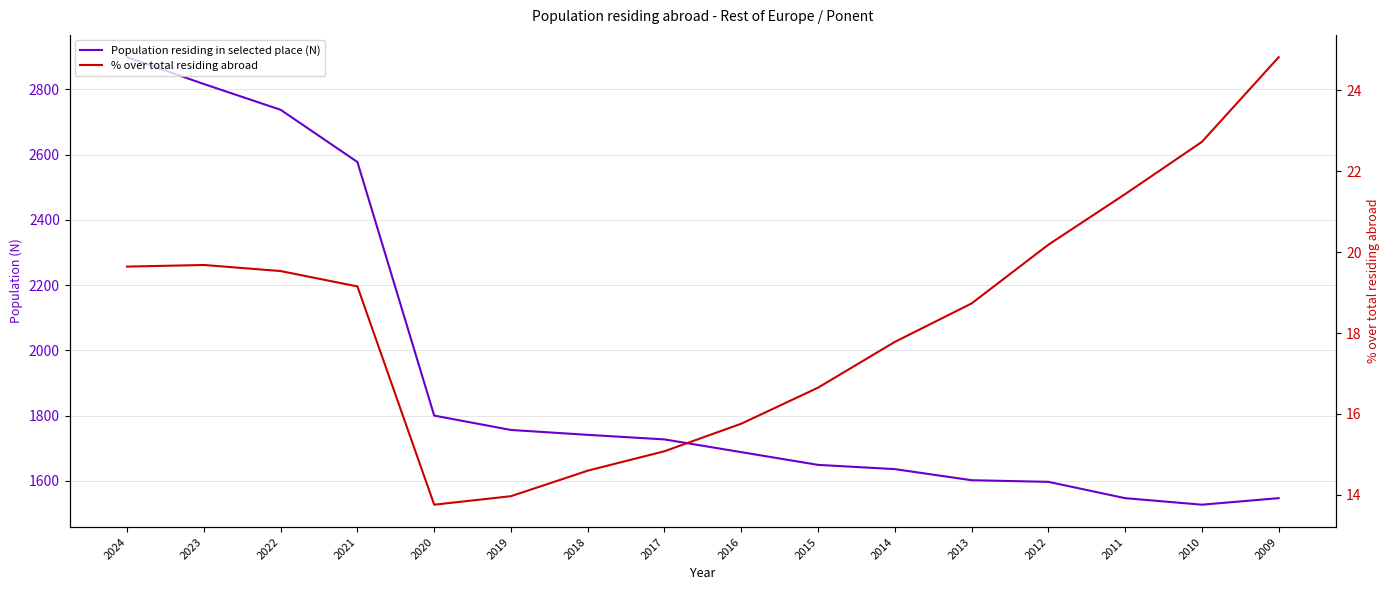

Between 2012 and 2009, which series saw the biggest shift?

Population residing in selected place (N)